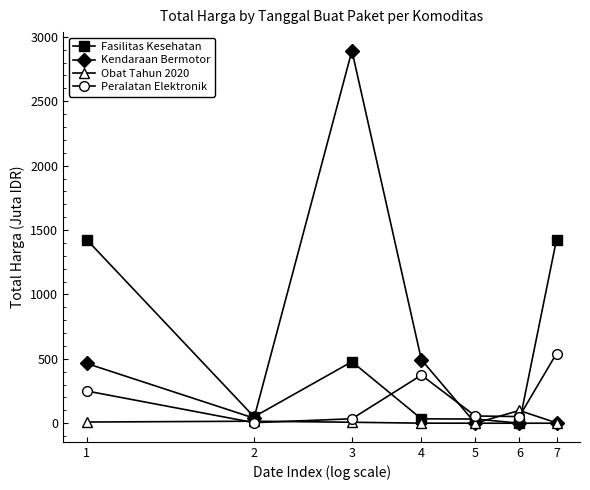

True or false: Peralatan Elektronik has more than 0 interior local peaks.

True